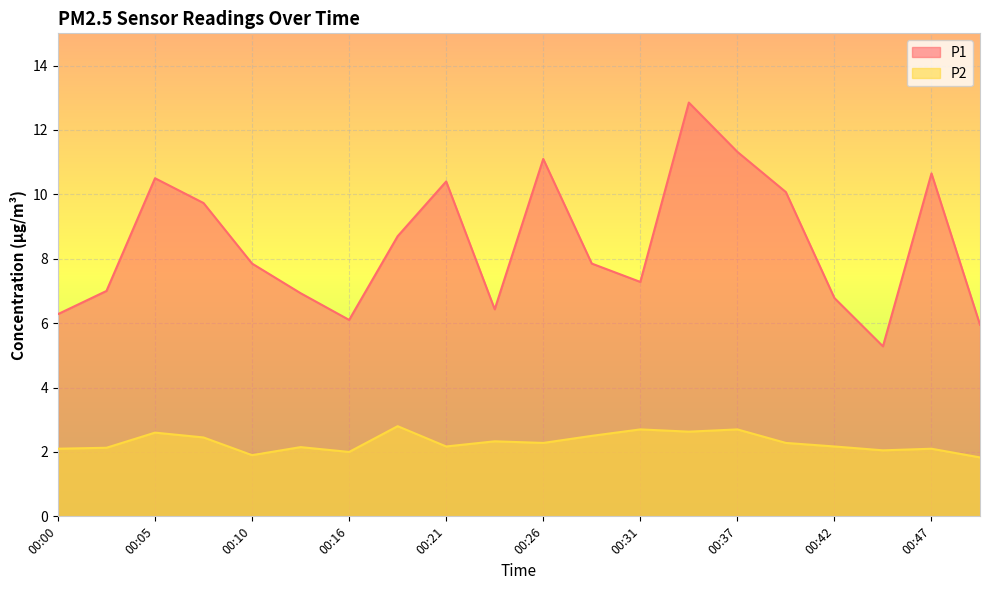

What is the sum of all P1 values?

169.1